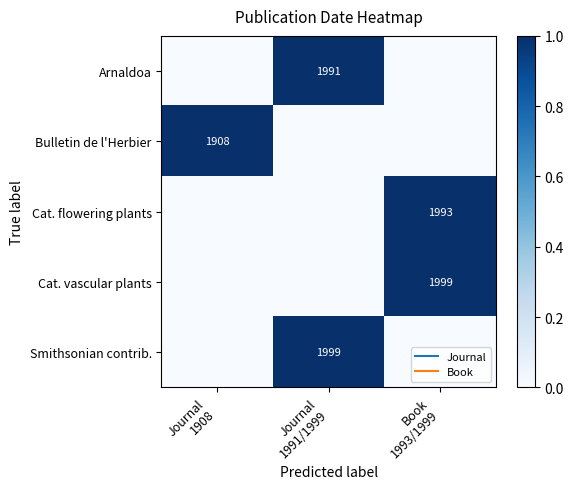

Rank the categories by Cat. vascular plants value from lowest to highest.

Journal 1908, Journal 1991/1999, Book 1993/1999